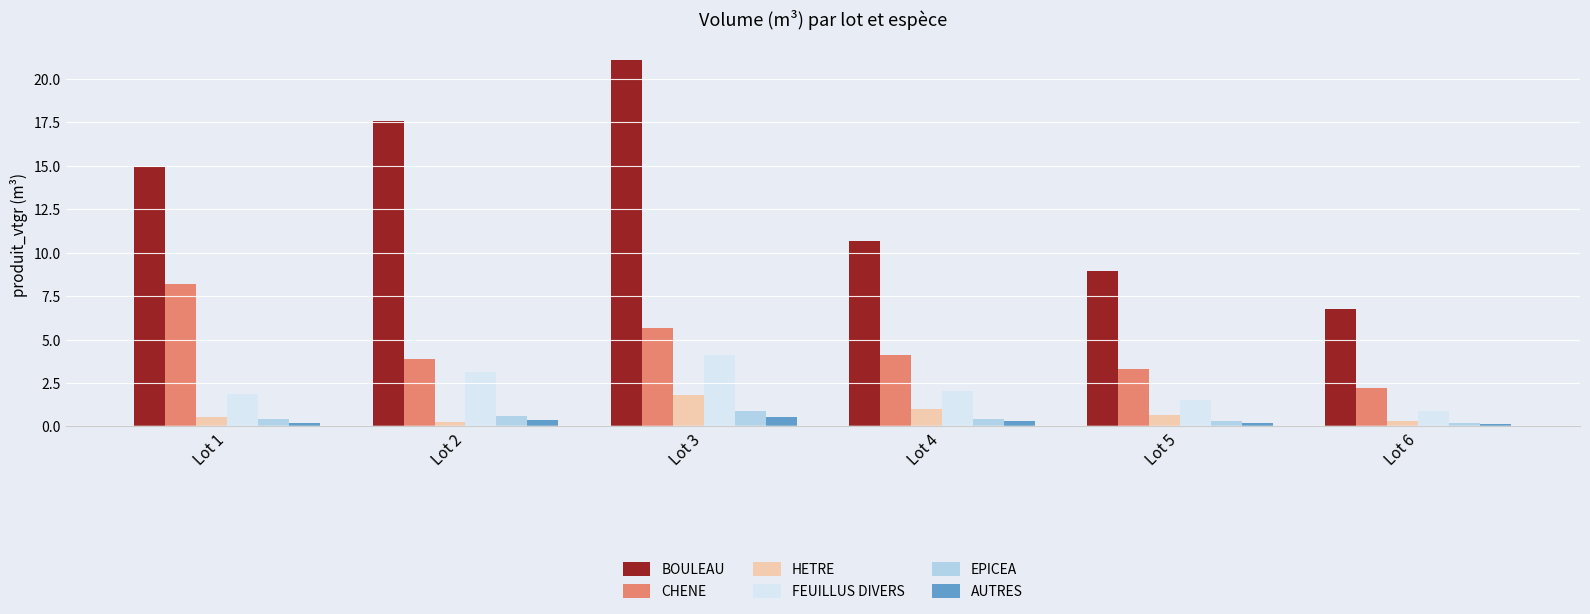

What is the average value of the AUTRES series?

0.3